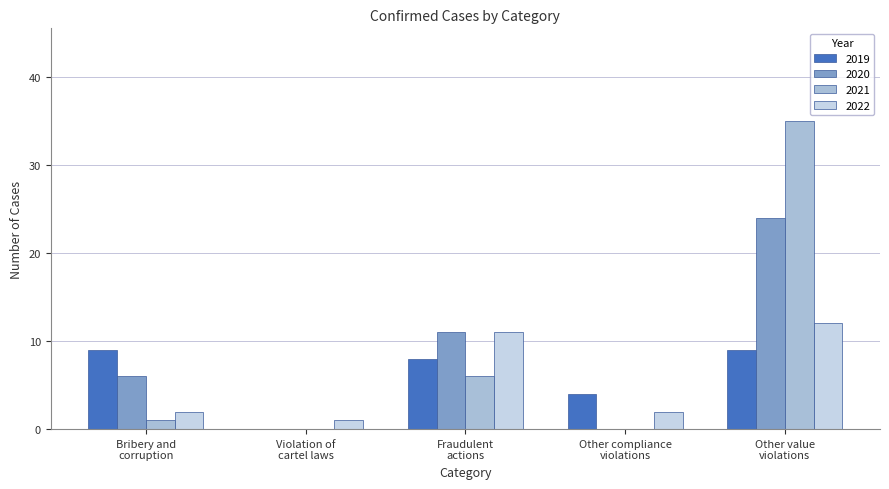

How many 2020 values are between 0 and 11?

4